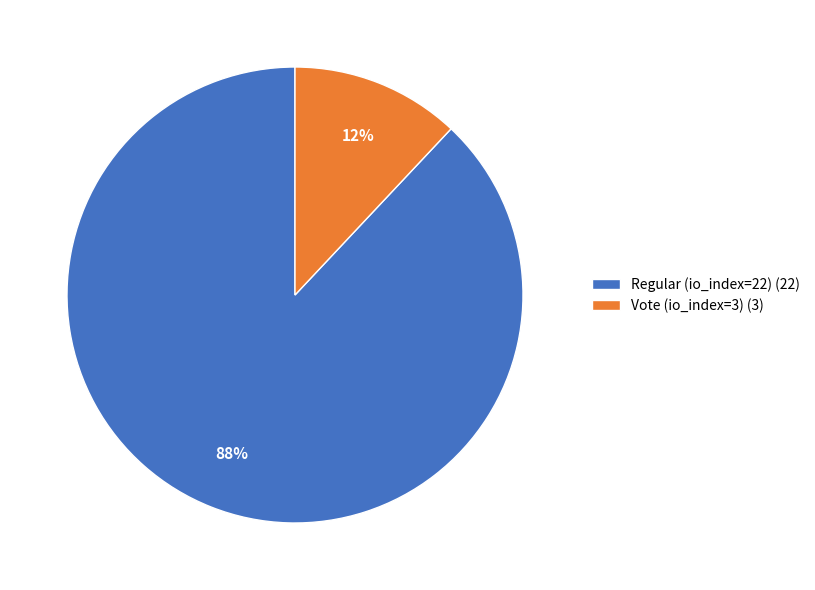

What is the majority slice?

Regular (io_index=22)